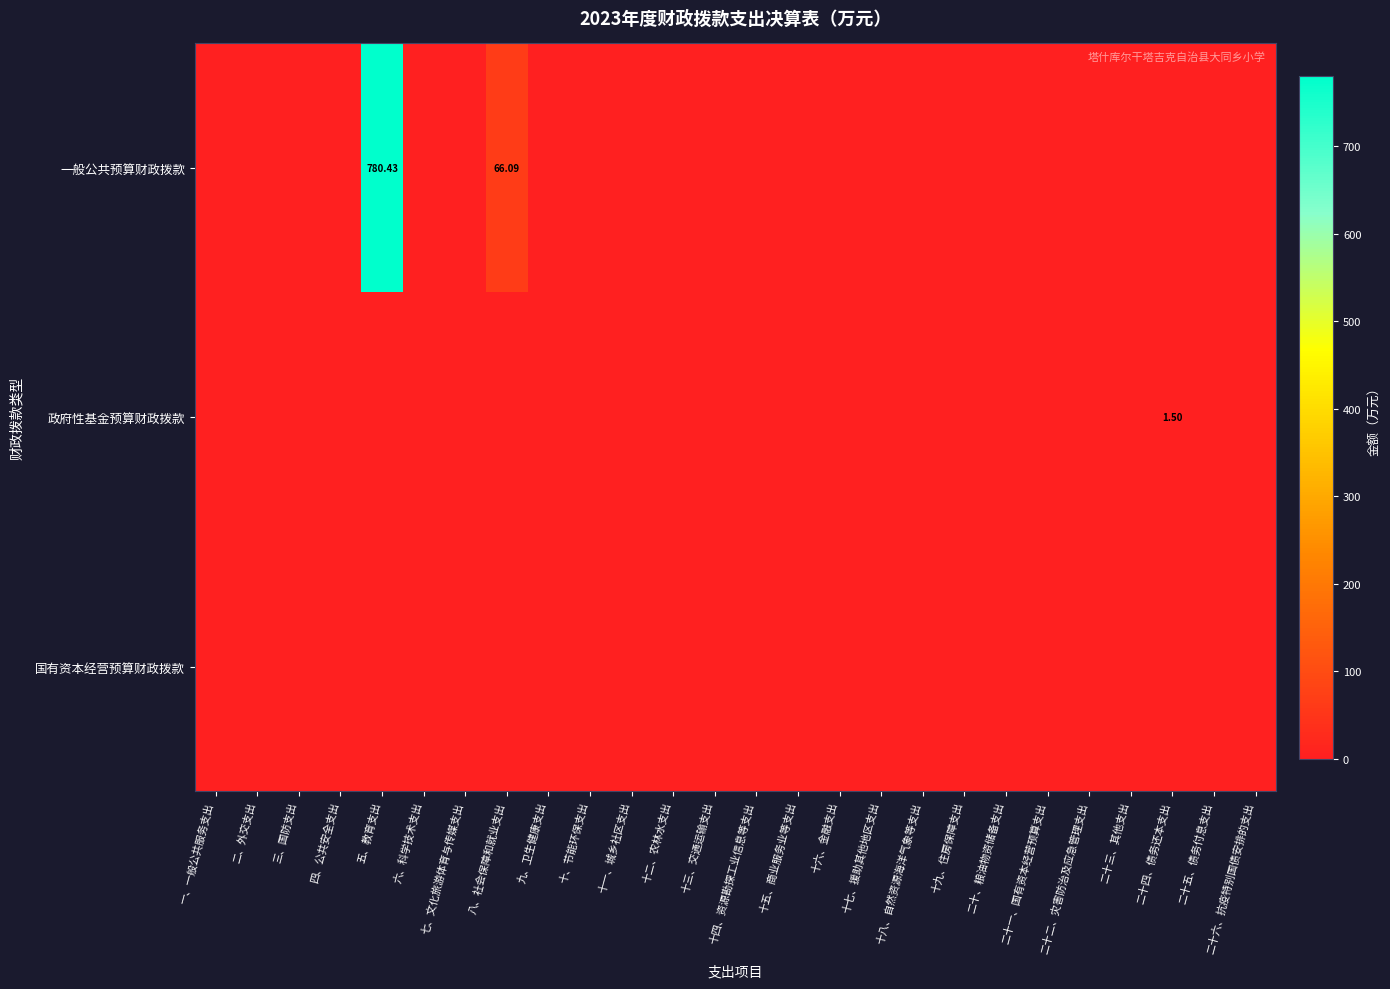

The 一般公共预算财政拨款 series shows 0.0 at 十八、自然资源海洋气象等支出. True or false?

True